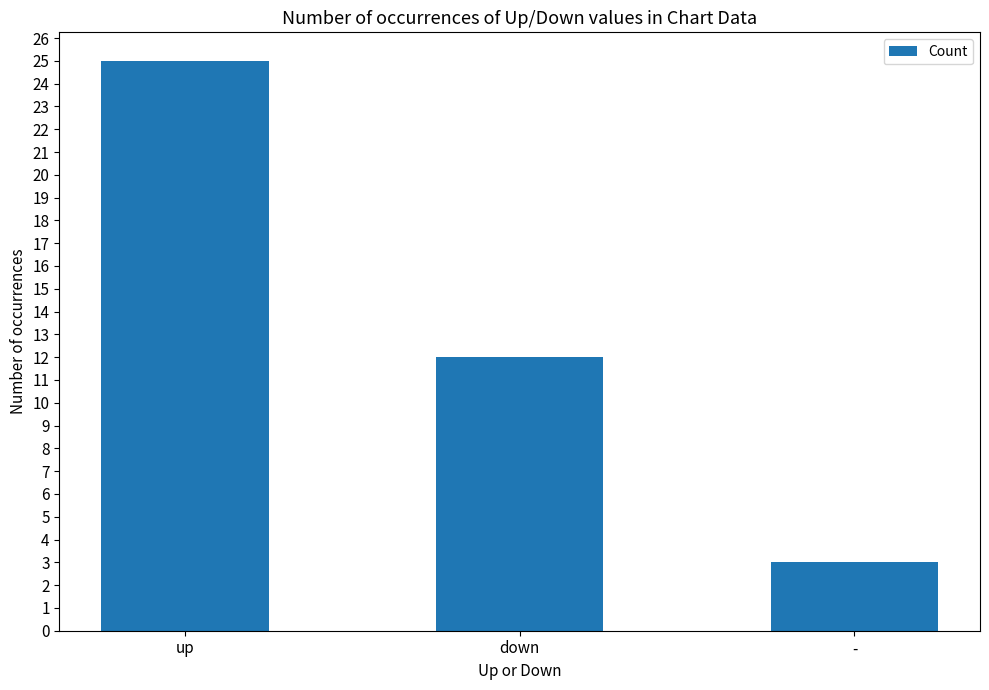

How many data points are less than 12?

1